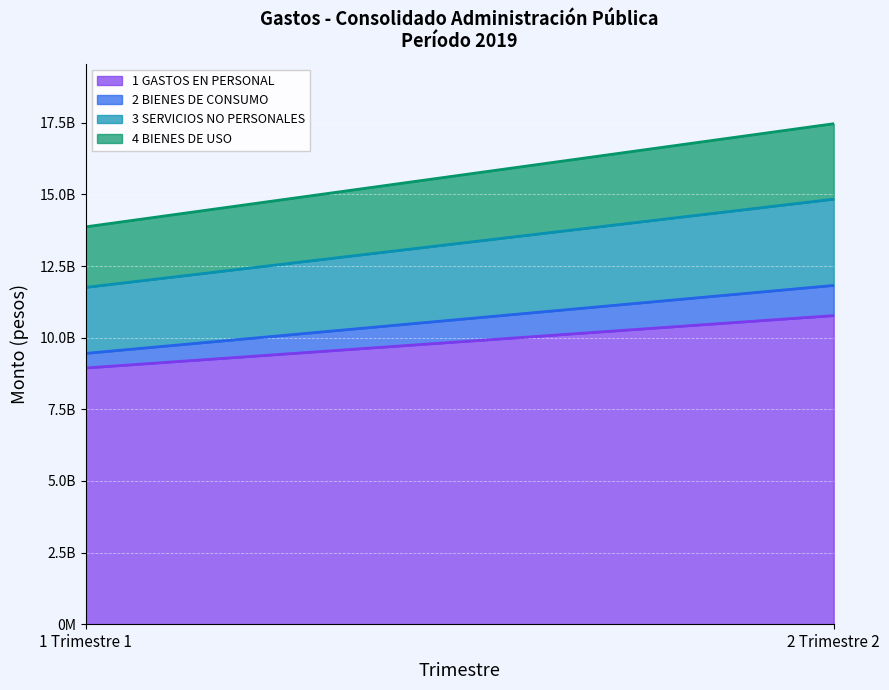

What are all the series names shown in the legend?

1 GASTOS EN PERSONAL, 2 BIENES DE CONSUMO, 3 SERVICIOS NO PERSONALES, 4 BIENES DE USO